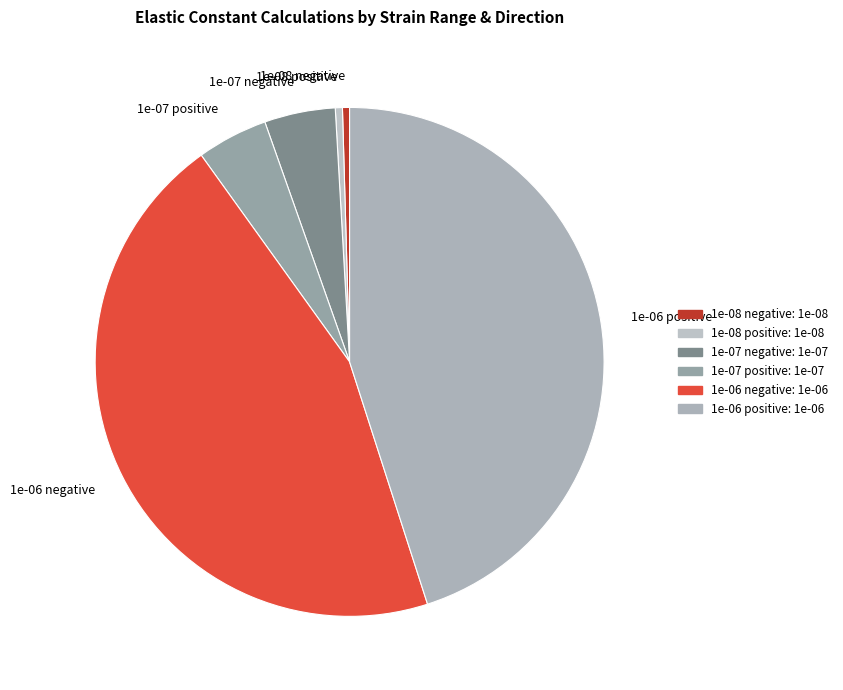

How many slices are in this pie chart?

6